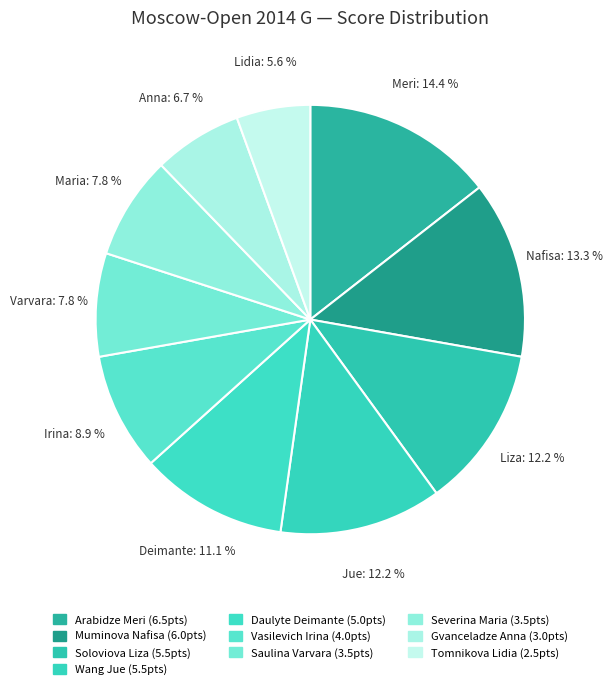

To the nearest percent, what is the combined percentage of Wang Jue and Severina Maria?

20%